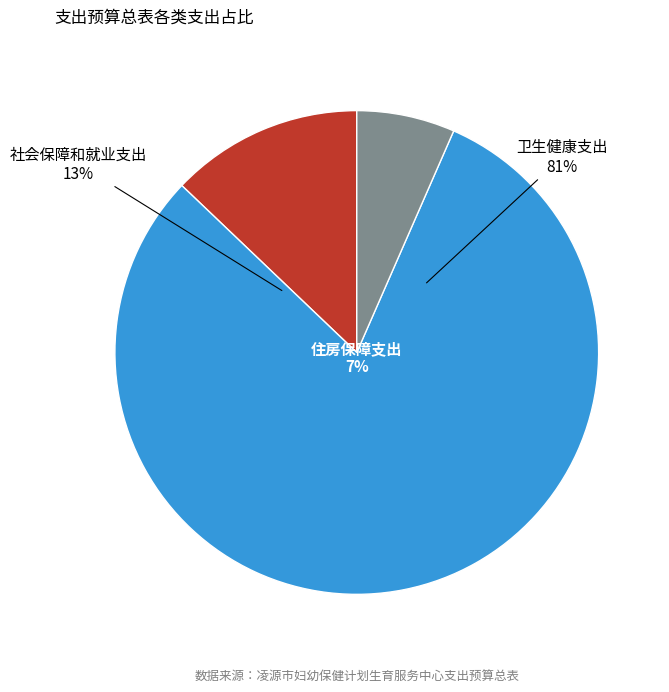

What is the smallest slice in the pie chart?

住房保障支出